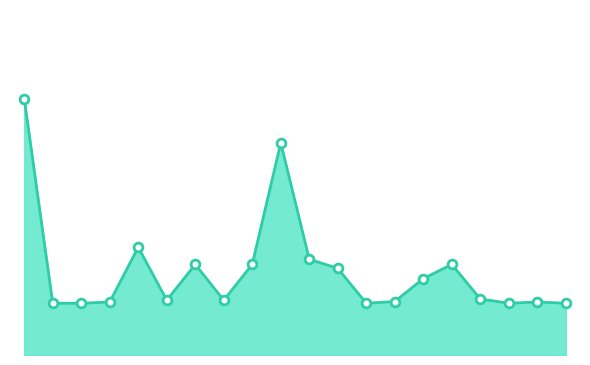

Does the chart have visible grid lines?

No